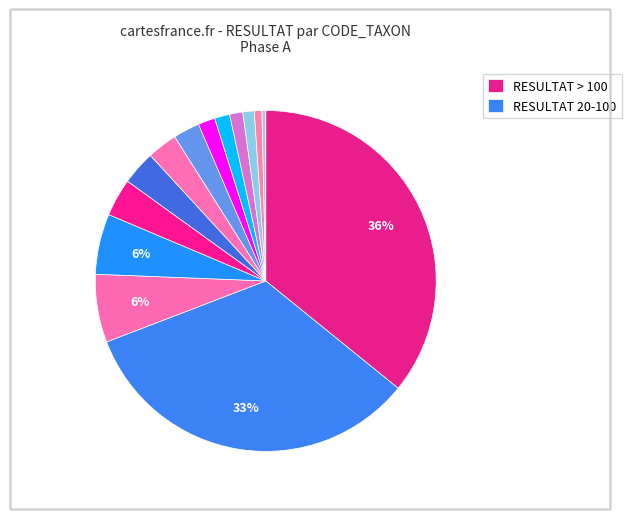

Rank the categories by value from lowest to highest.

127, 837, 757, 801, 212, 421, 819, 399, 364, 807, 618, 678, 69, 457